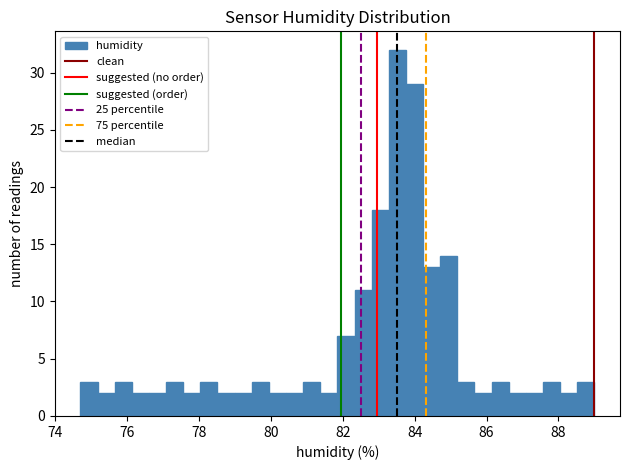

Around what value on the x-axis is the tallest bar? Give the approximate position of its centre, as read against the axis.

83.6